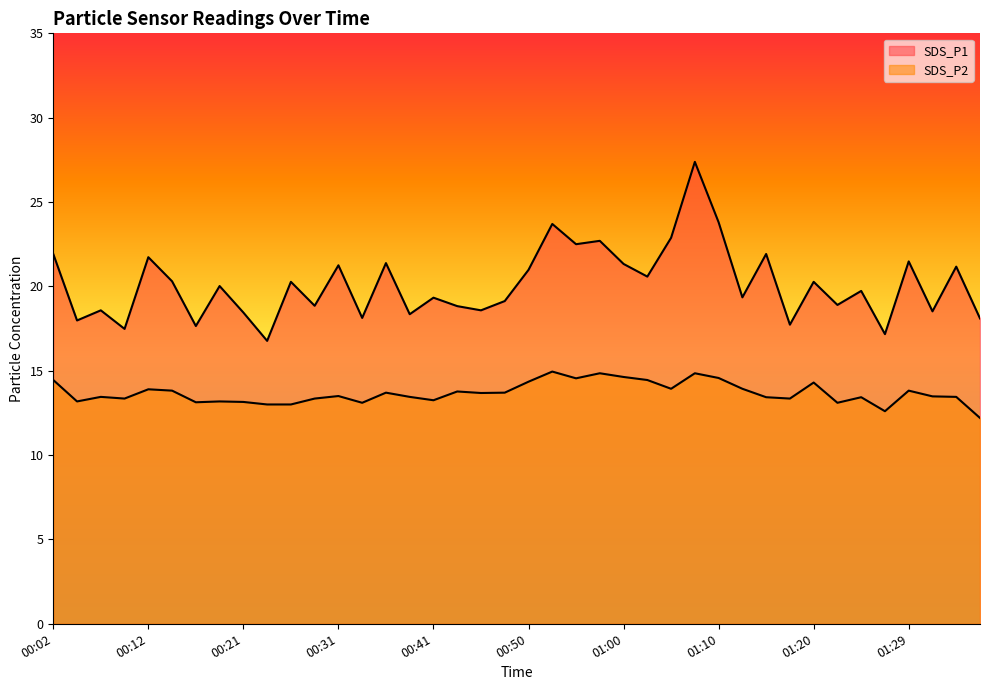

True or false: SDS_P2 and SDS_P1 cross at least once.

False